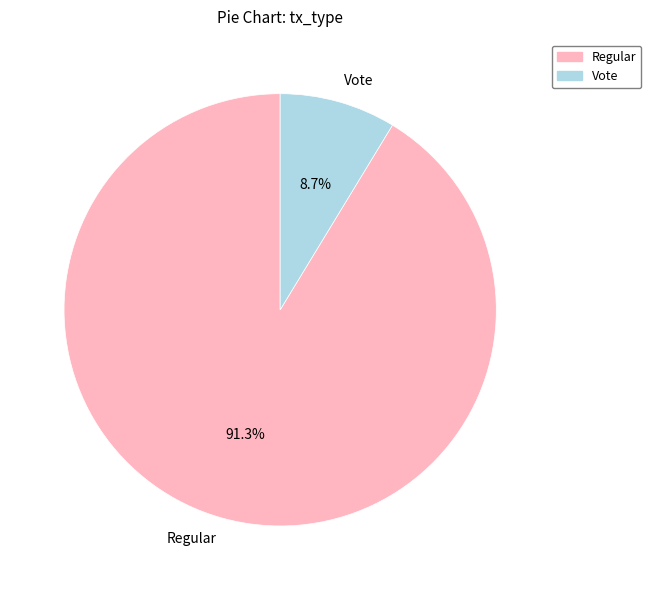

Does Vote account for over 50% of the chart?

No